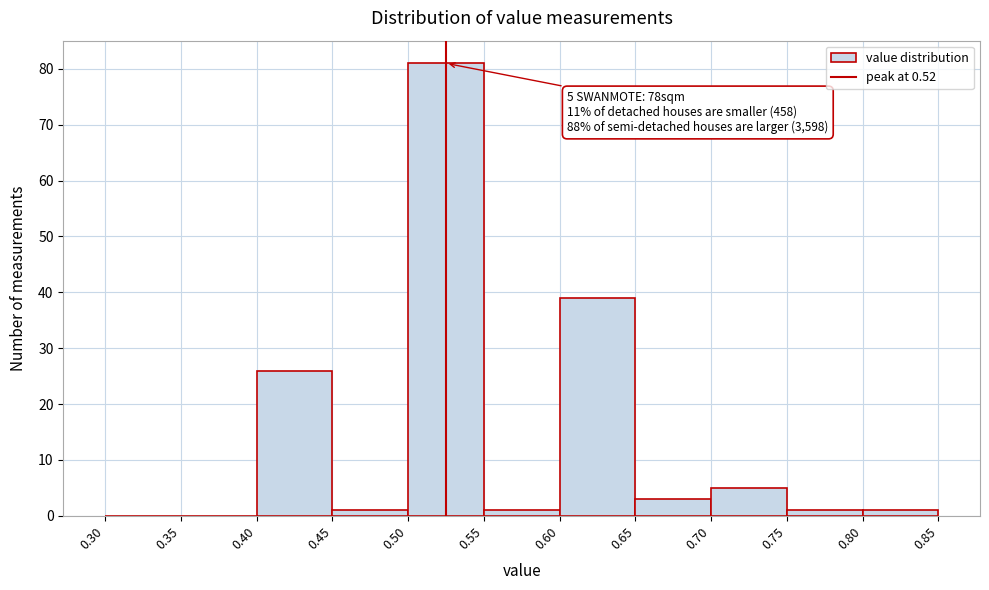

Over which range of the x-axis is the bar tallest?

0.50 to 0.55